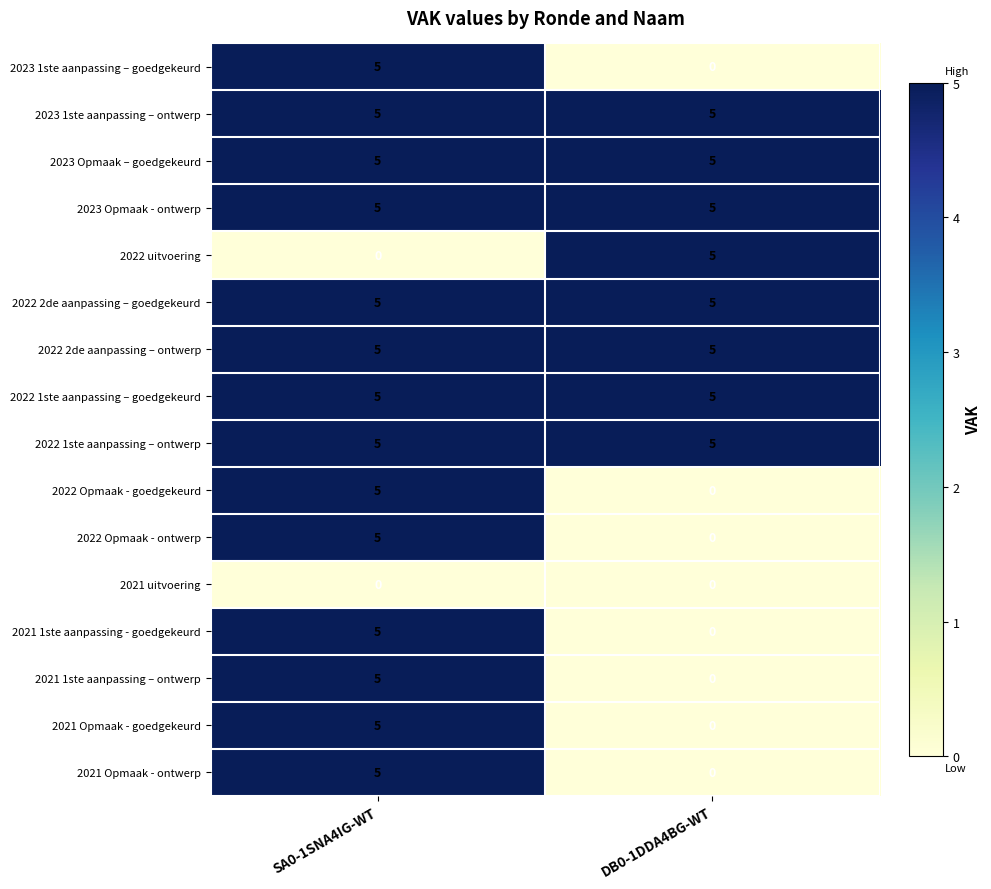

What is the sum of all 2021 1ste aanpassing - goedgekeurd values?

5